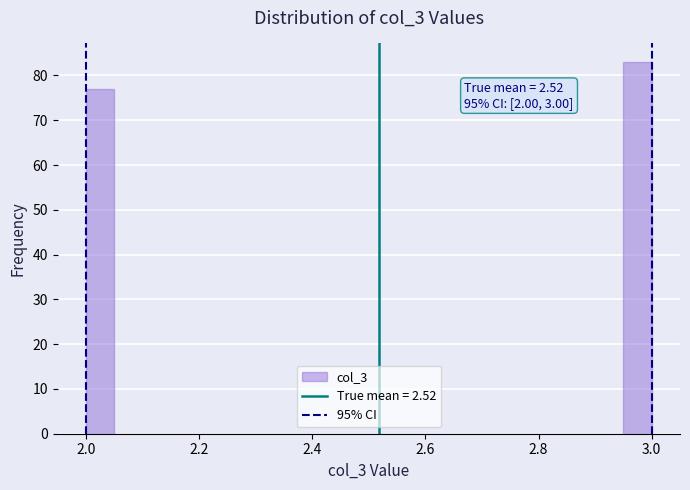

Read against the x-axis, roughly where is the centre of the tallest bar?

2.98